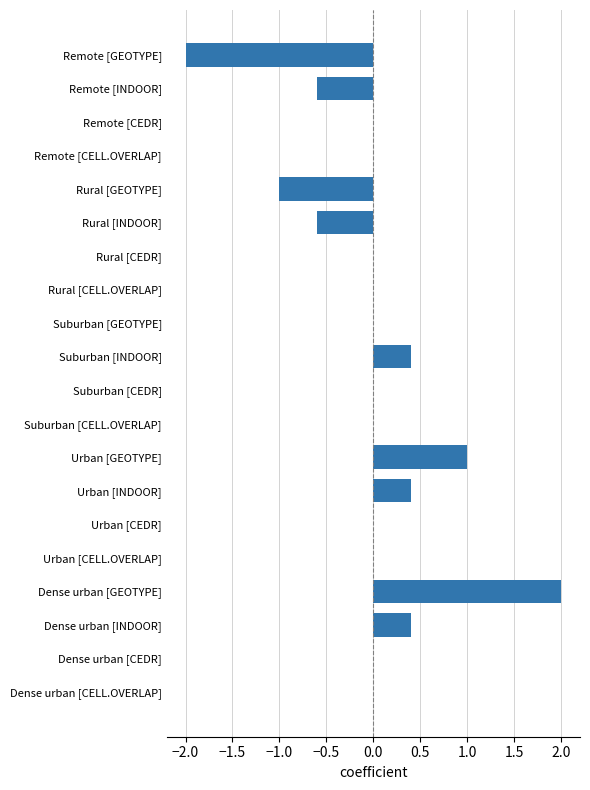

Are the bars grouped side by side (vs. stacked)?

No